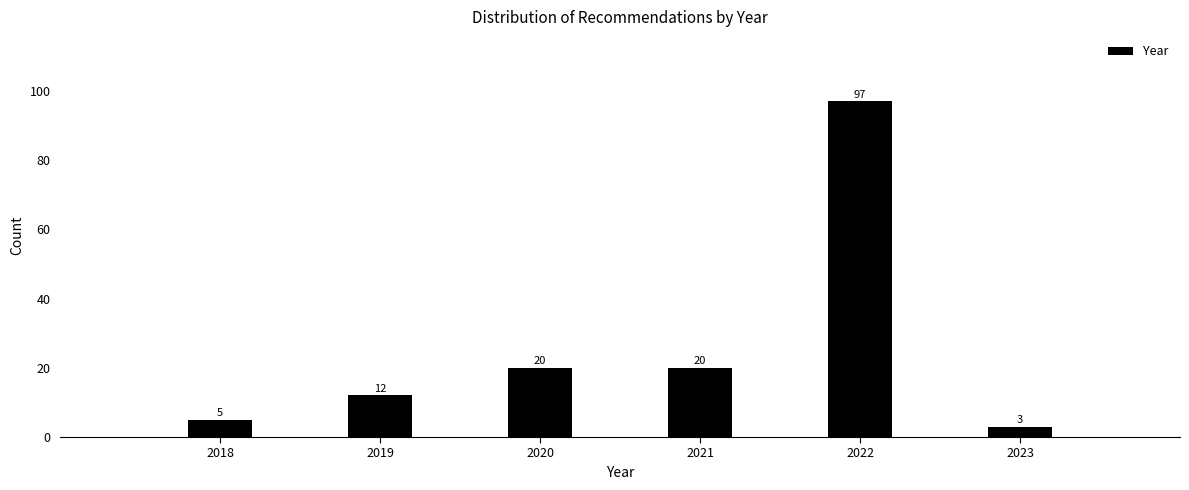

Reading left to right, list all the values displayed in this chart.

2018=5	2019=12	2020=20	2021=20	2022=97	2023=3